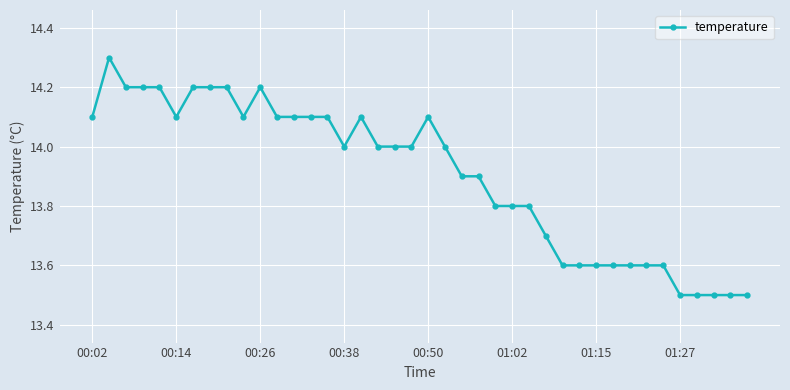

What is the value of the 1st point from the left?

14.1